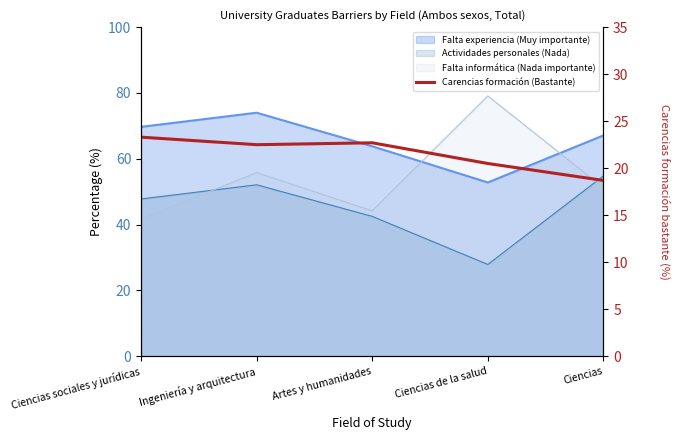

At which category does the data reach its first local valley?

Ingeniería y arquitectura